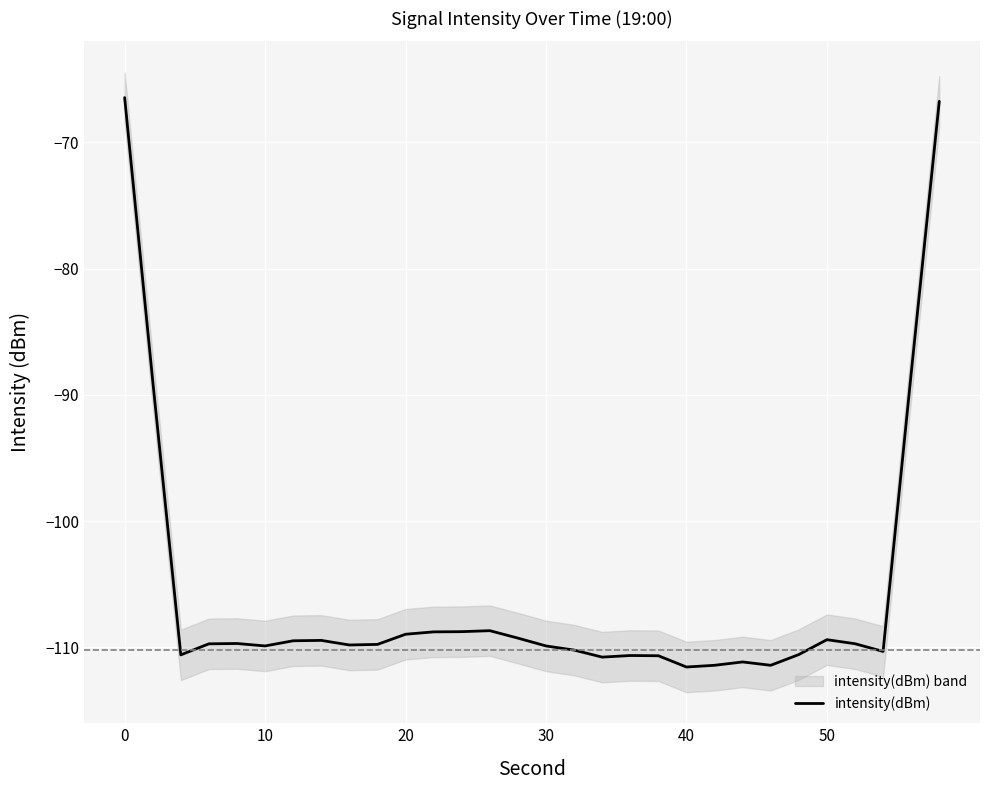

How many data points does each series have?

30